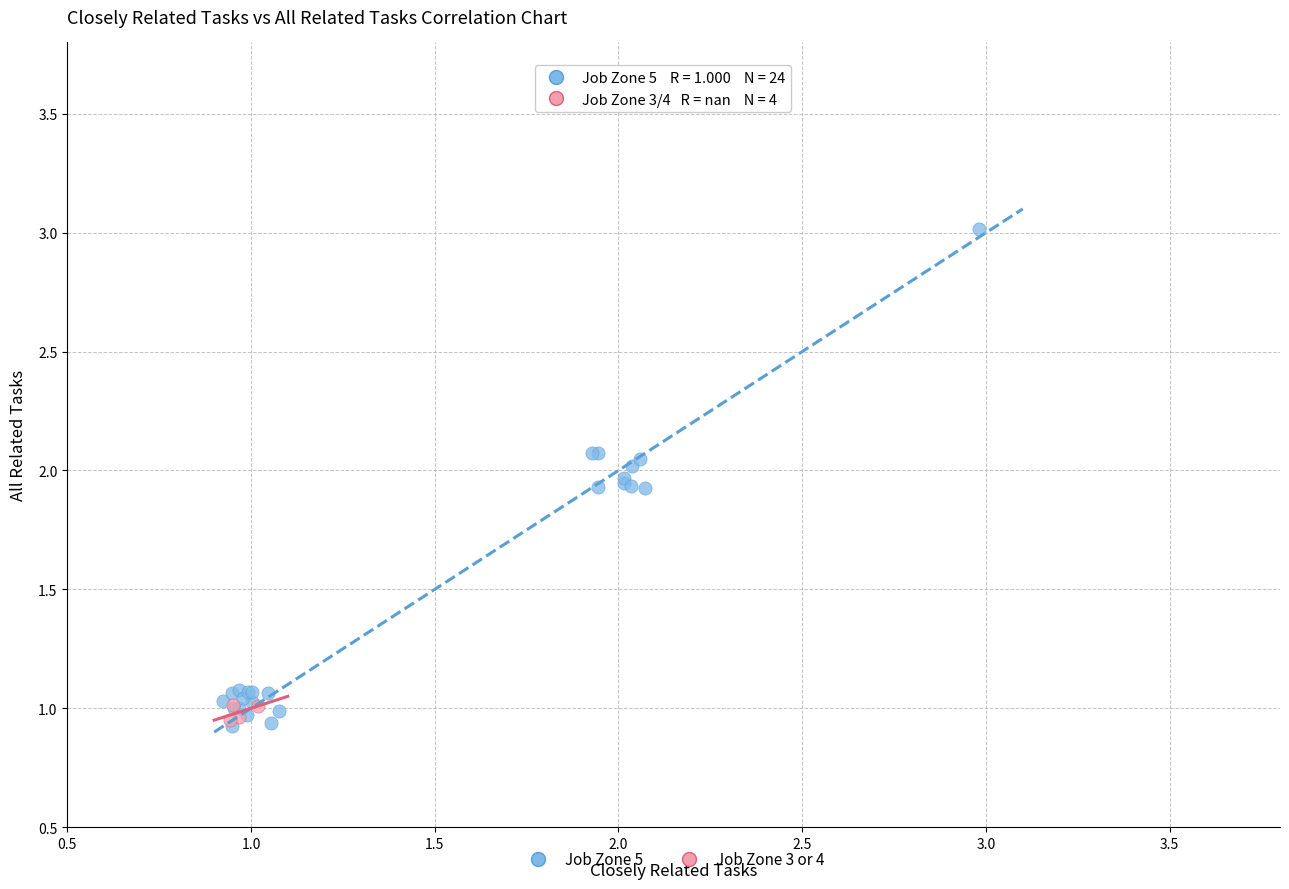

Which series reaches the maximum Y coordinate?

Job Zone 5